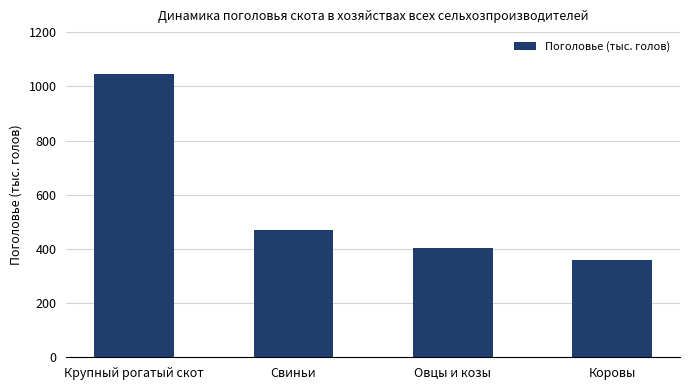

Reading left to right, transcribe all the data shown in this chart.

1046.9	469.8	402.9	359.7